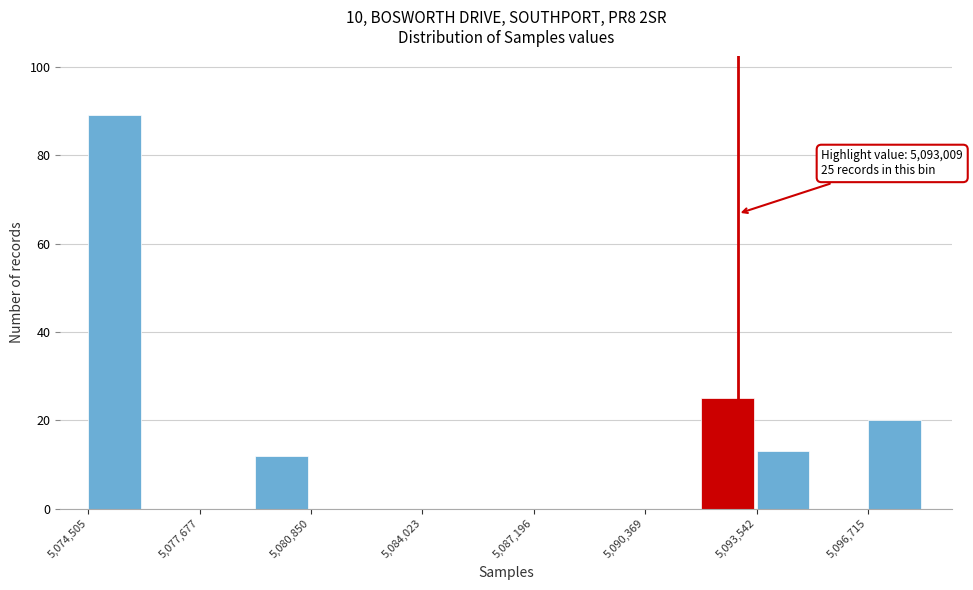

Around what value on the x-axis is the tallest bar? Give the approximate position of its centre, as read against the axis.

5075500